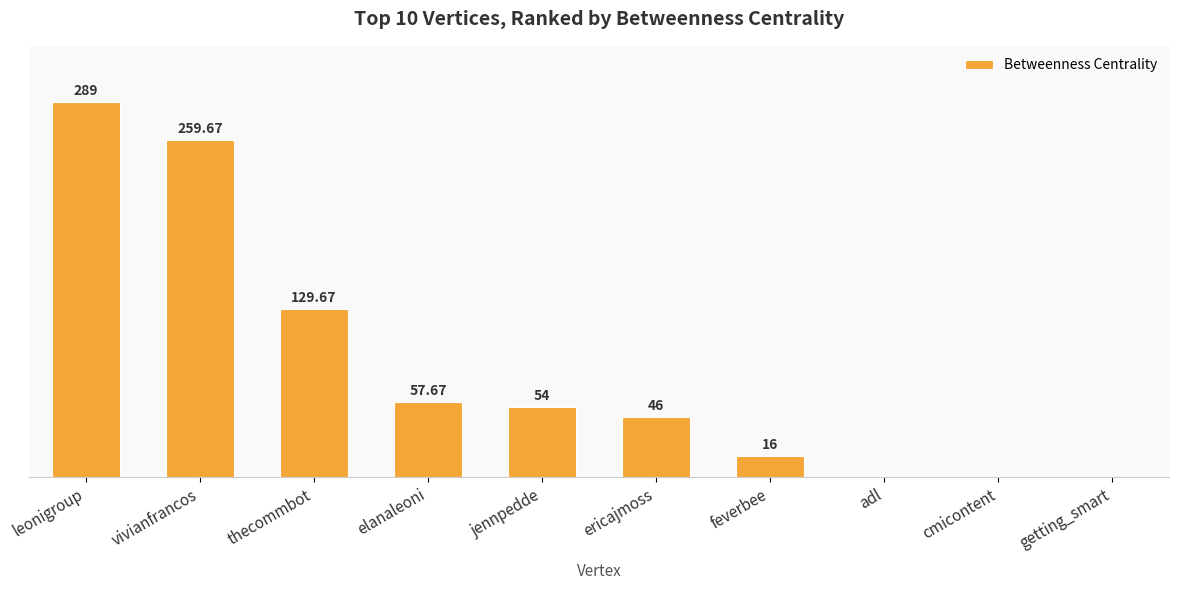

Where is the data nearest to the value 144?

thecommbot